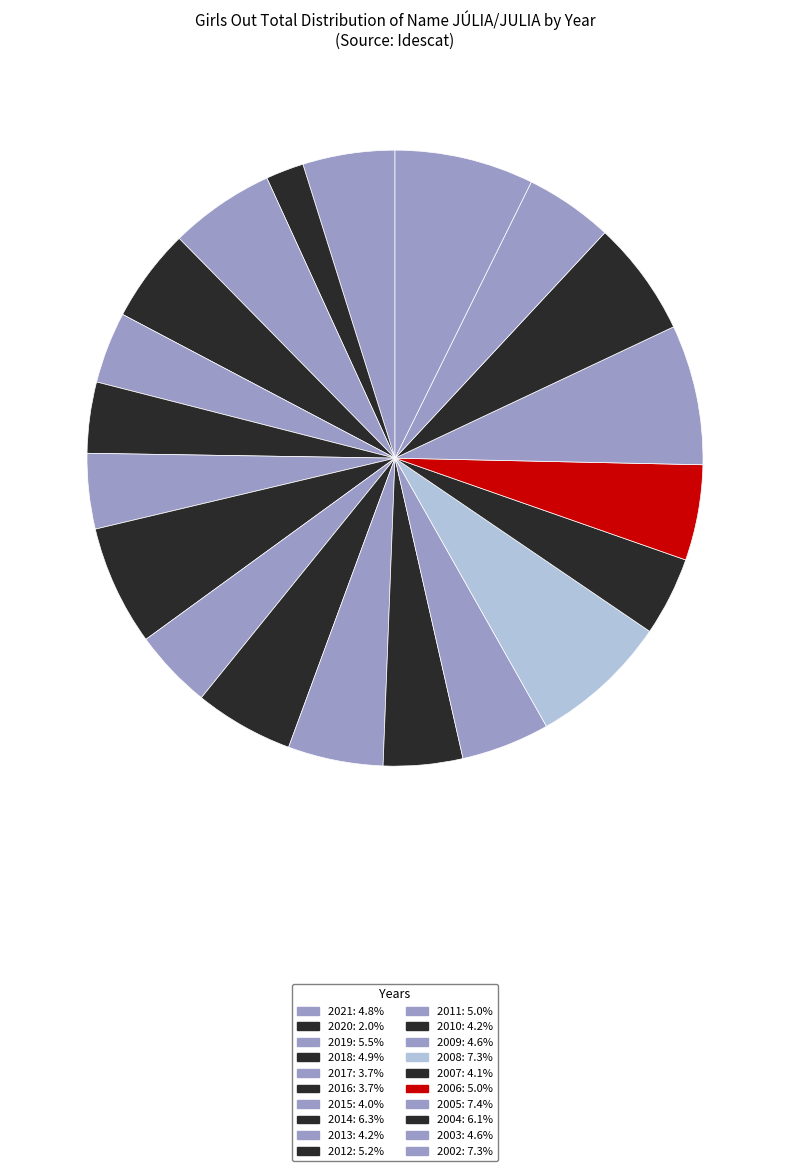

Between 2016 and 2019, which is larger?

2019